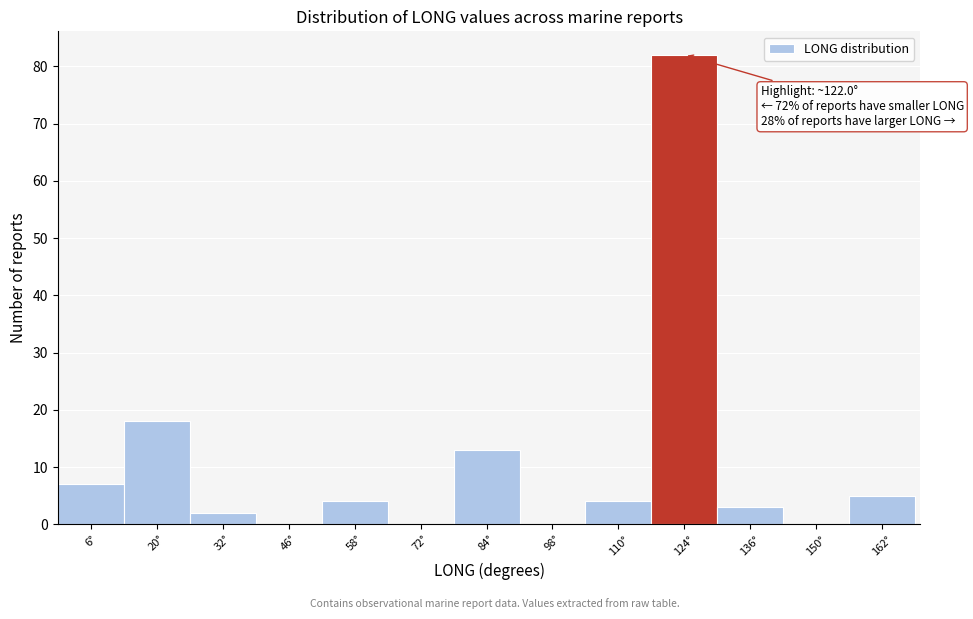

Which range on the x-axis has the tallest bar?

117 to 130